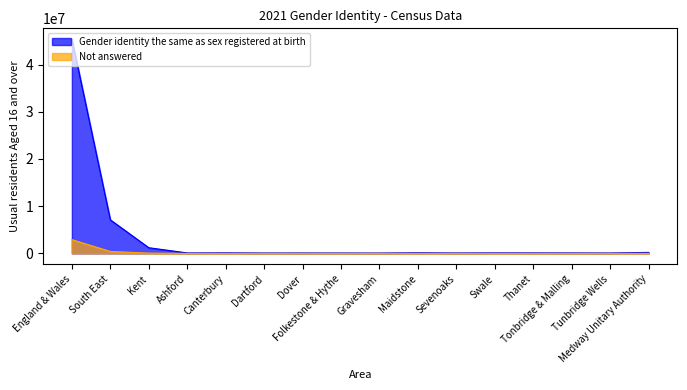

List the series in order of their peak value, lowest first.

Not answered, Gender identity the same as sex registered at birth